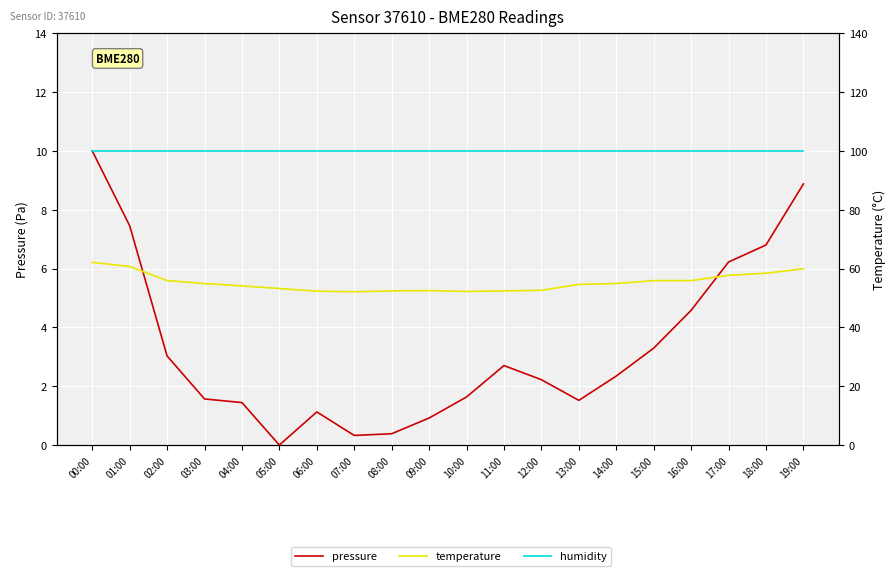

Reading left to right, transcribe all the data shown in this chart.

pressure: 10.0	7.5	3.0	1.6	1.4	0.0	1.1	0.3	0.4	0.9	1.6	2.7	2.2	1.5	2.3	3.3	4.6	6.2	6.8	8.9
temperature: 6.2	6.1	5.6	5.5	5.4	5.3	5.2	5.2	5.2	5.2	5.2	5.2	5.3	5.5	5.5	5.6	5.6	5.8	5.8	6.0
humidity: 100.0	100.0	100.0	100.0	100.0	100.0	100.0	100.0	100.0	100.0	100.0	100.0	100.0	100.0	100.0	100.0	100.0	100.0	100.0	100.0